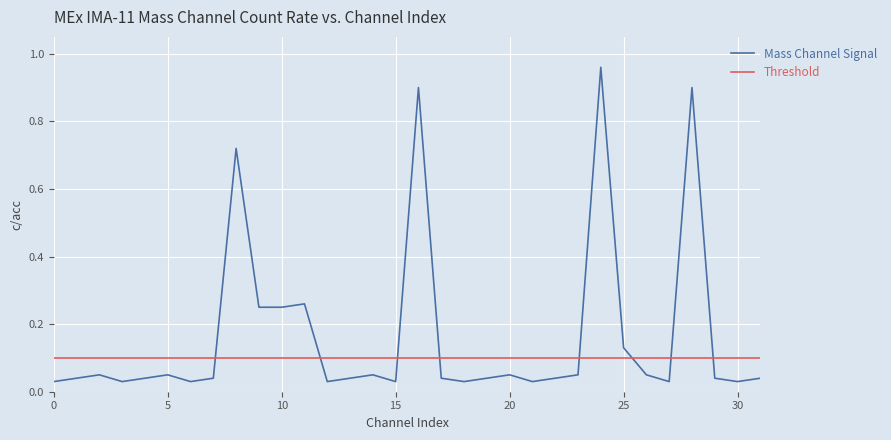

Which series has the widest spread of values?

Mass Channel Signal